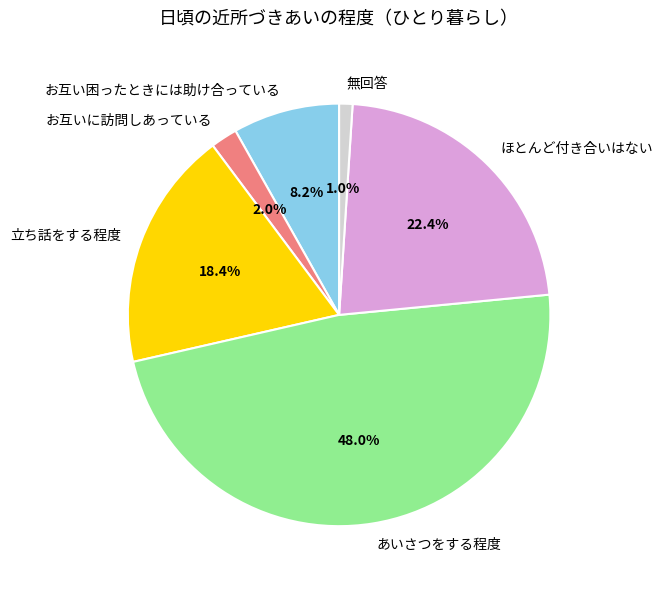

Is there any slice that represents more than half of the pie?

No